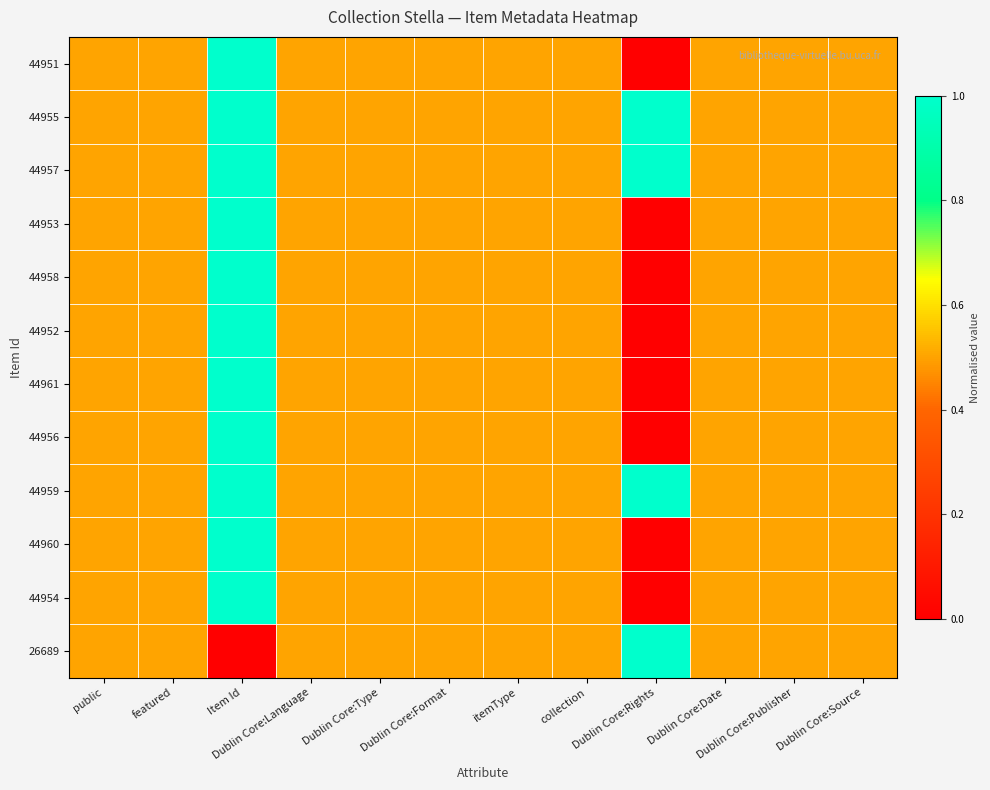

Which series has the largest total across all categories?

44959